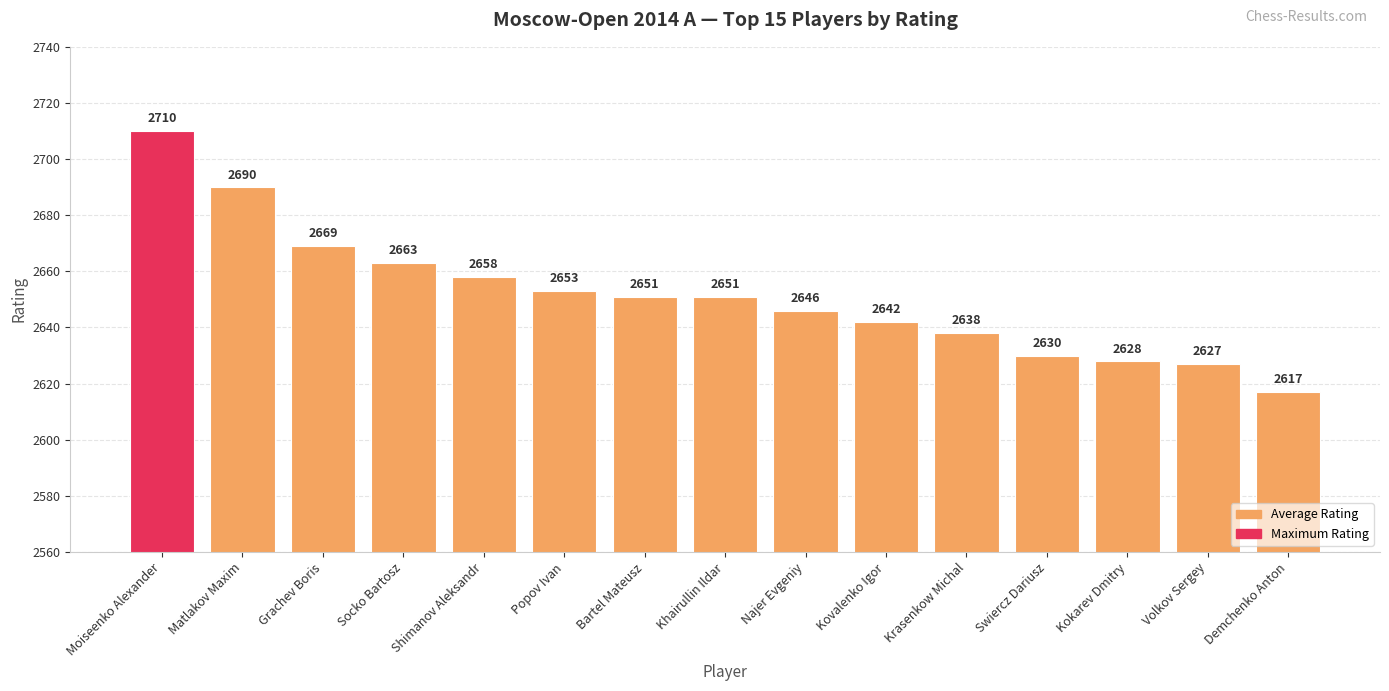

What is the minimum value shown in the chart?

2617